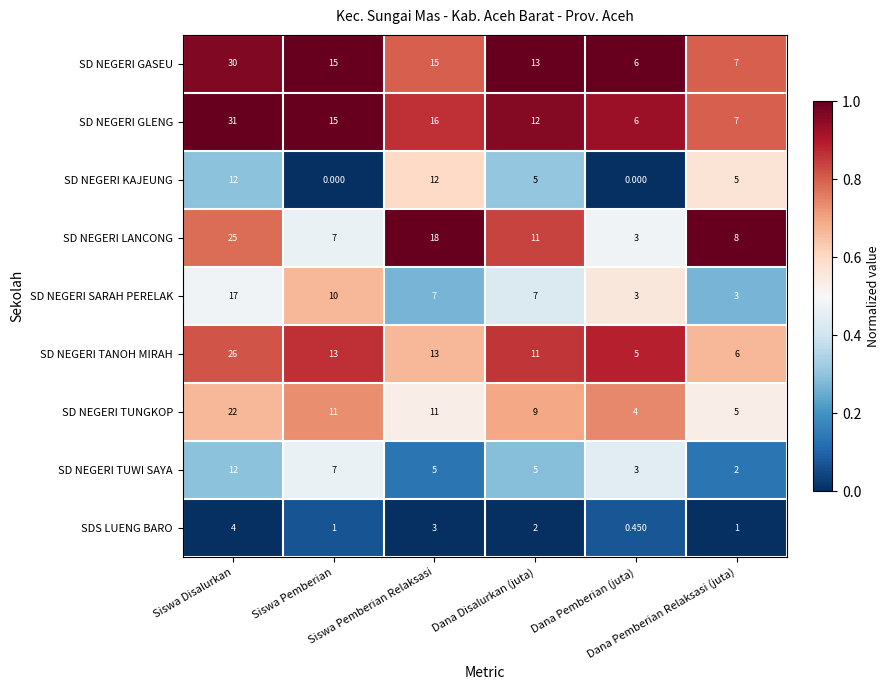

Count the number of categories in the chart.

6